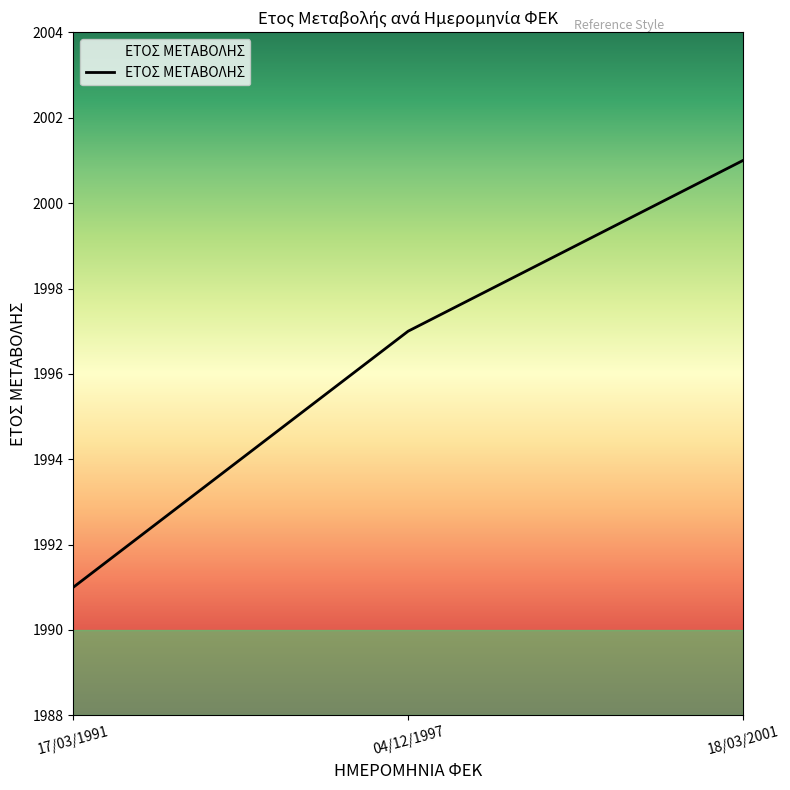

What is the approximate value at 04/12/1997, to the nearest 10?

2000